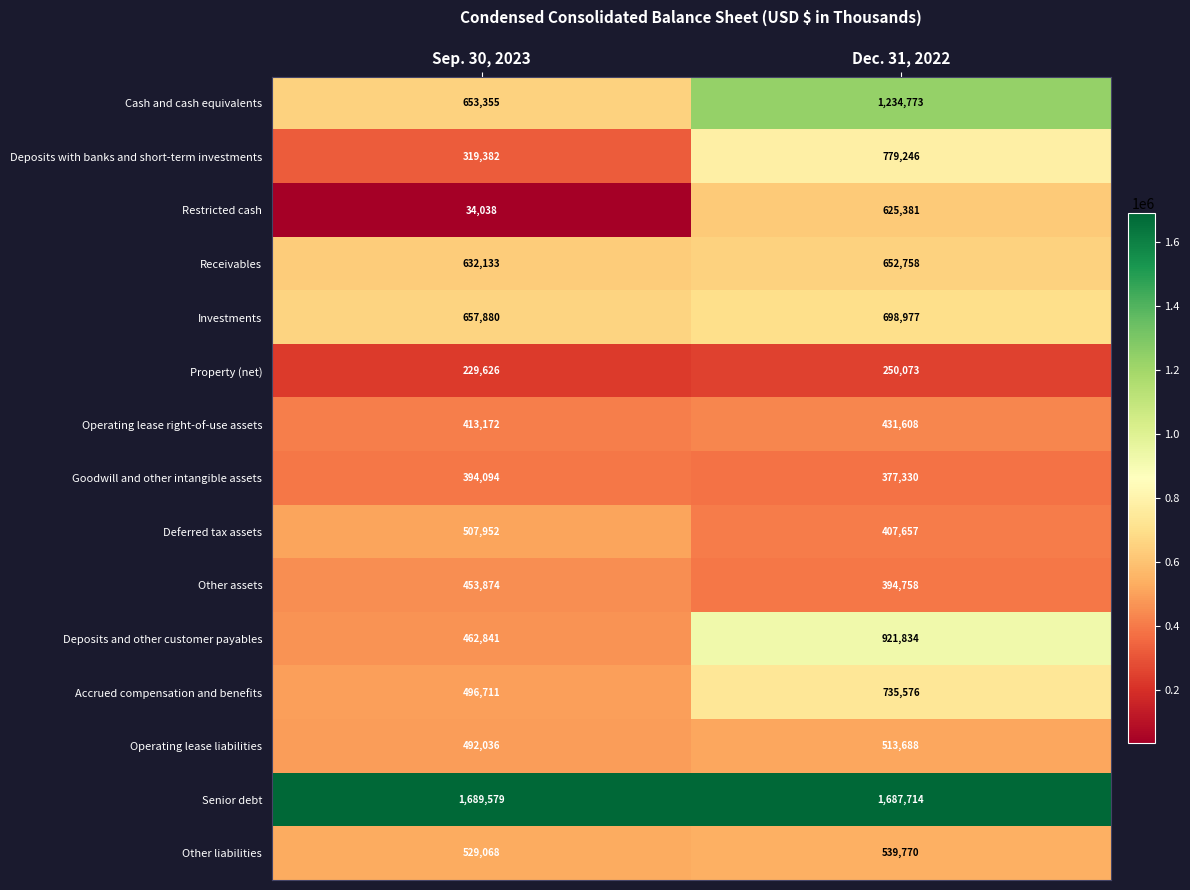

At which category is the sum across all series the highest?

Dec. 31, 2022